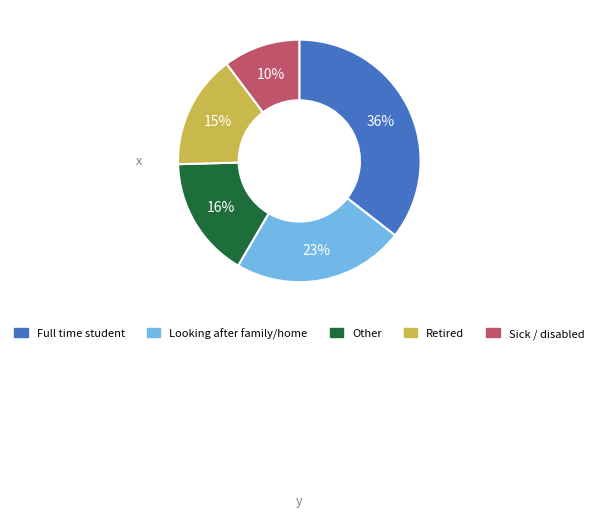

Does any single category account for the majority?

No